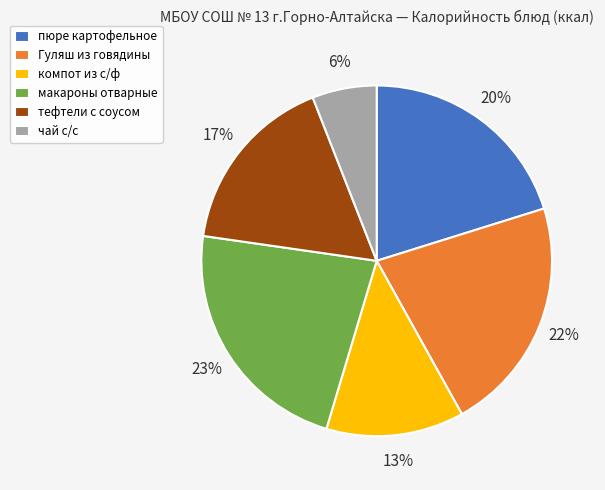

What percentage is the тефтели с соусом slice, to the nearest percent?

17%